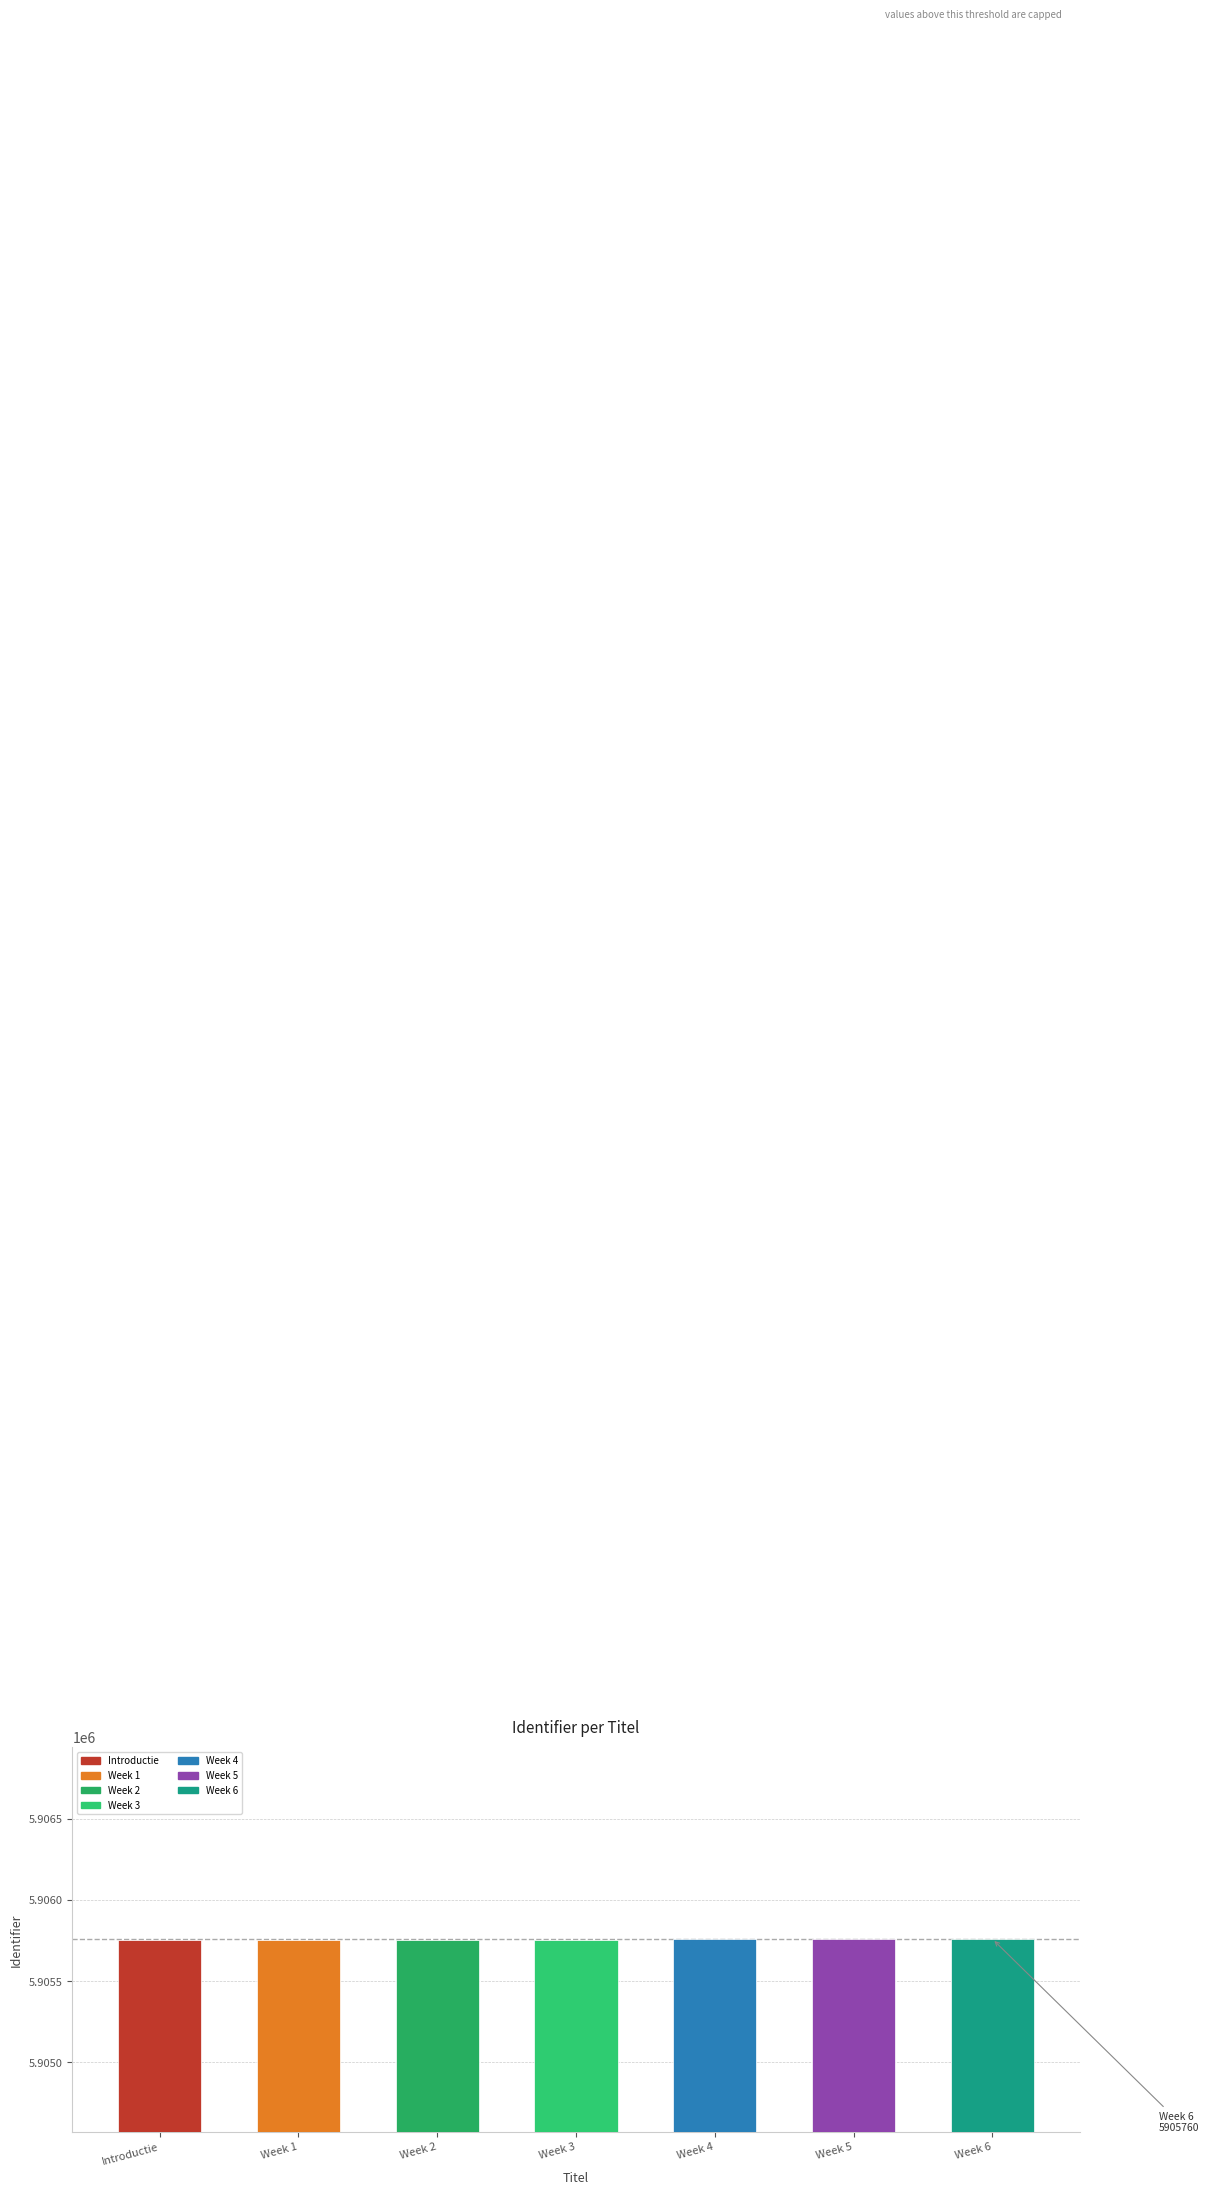

True or false: the data shows 2335257 at Week 5.

False